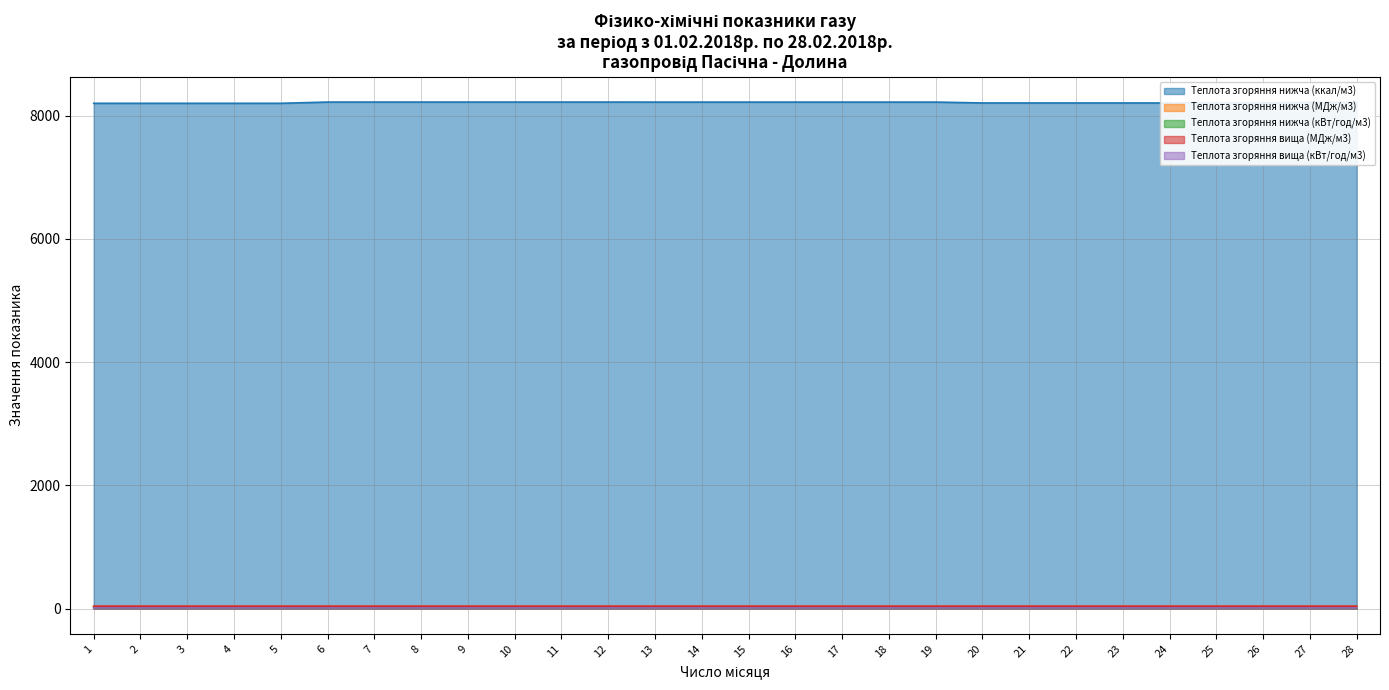

Rank the series by their maximum value, from highest to lowest.

Теплота згоряння нижча (ккал/м3), Теплота згоряння вища (МДж/м3), Теплота згоряння нижча (МДж/м3), Теплота згоряння вища (кВт/год/м3), Теплота згоряння нижча (кВт/год/м3)